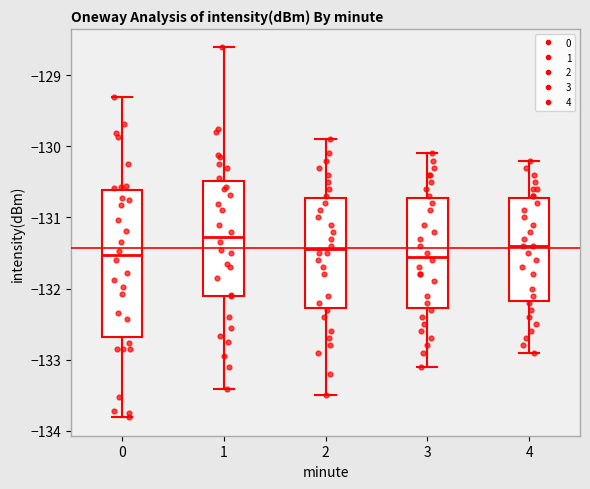

Where does the lower whisker of the box at x = 0 end on the y-axis? The values are not printed on the chart, so give them approximately, as read against the axis.

-133.8